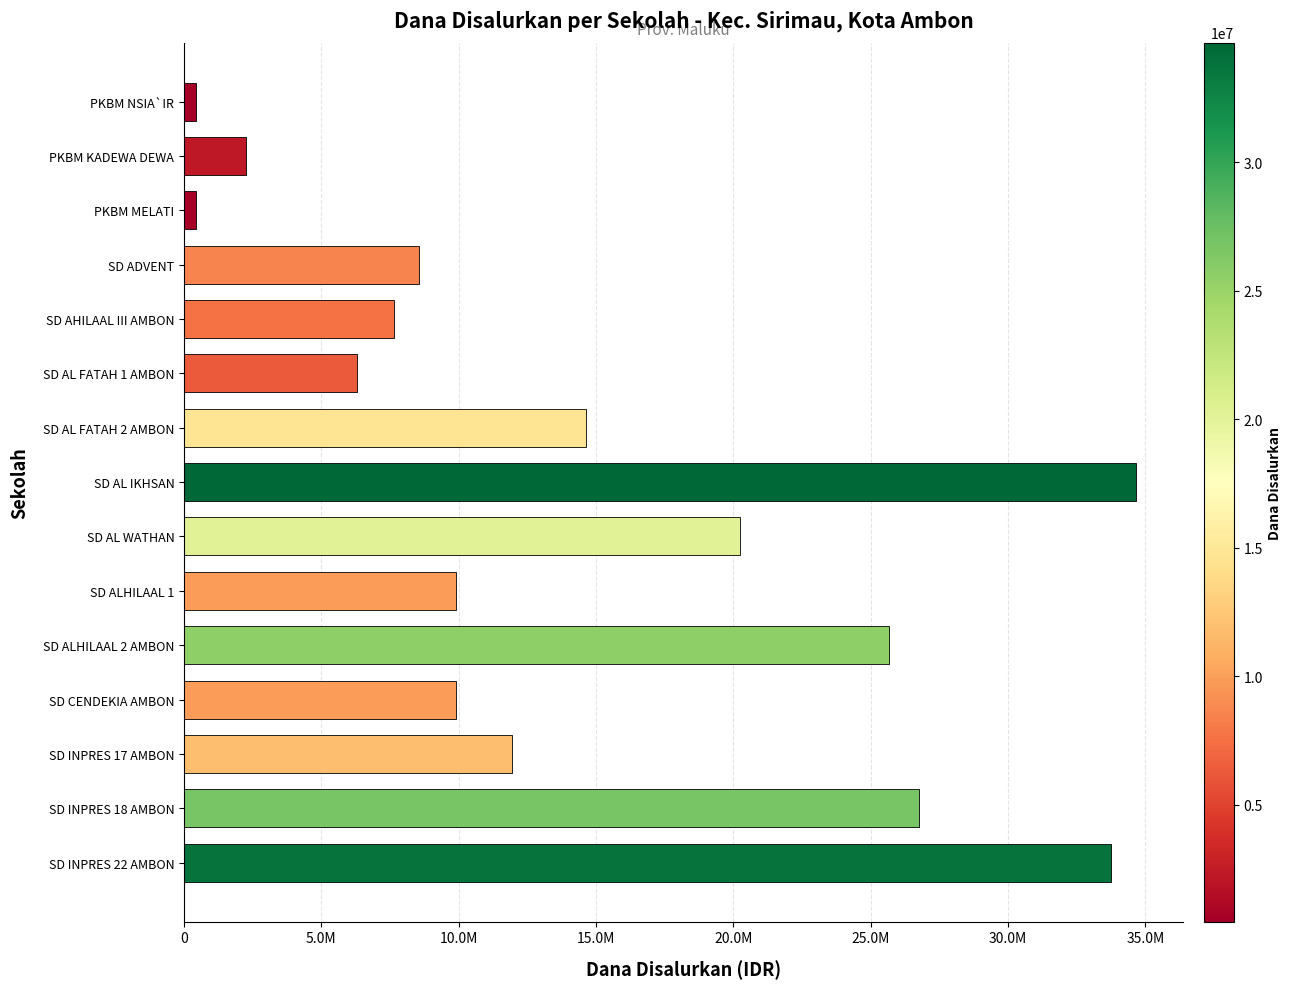

Are the bars horizontal?

Yes